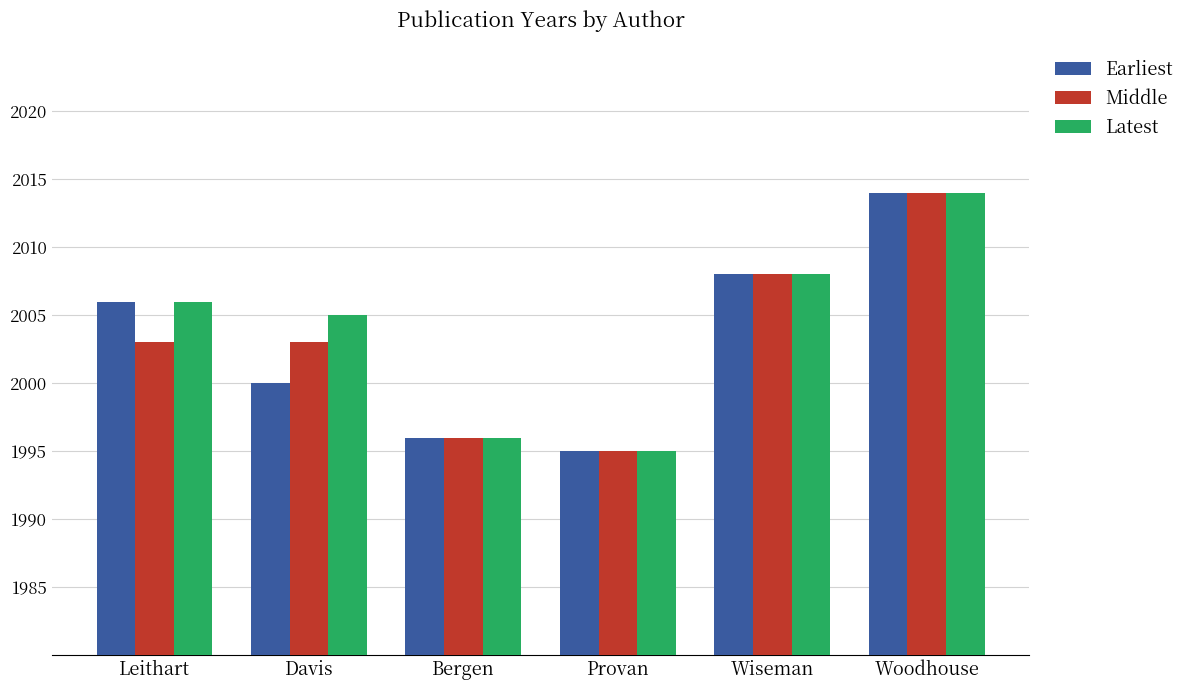

What position from the left is Bergen?

3